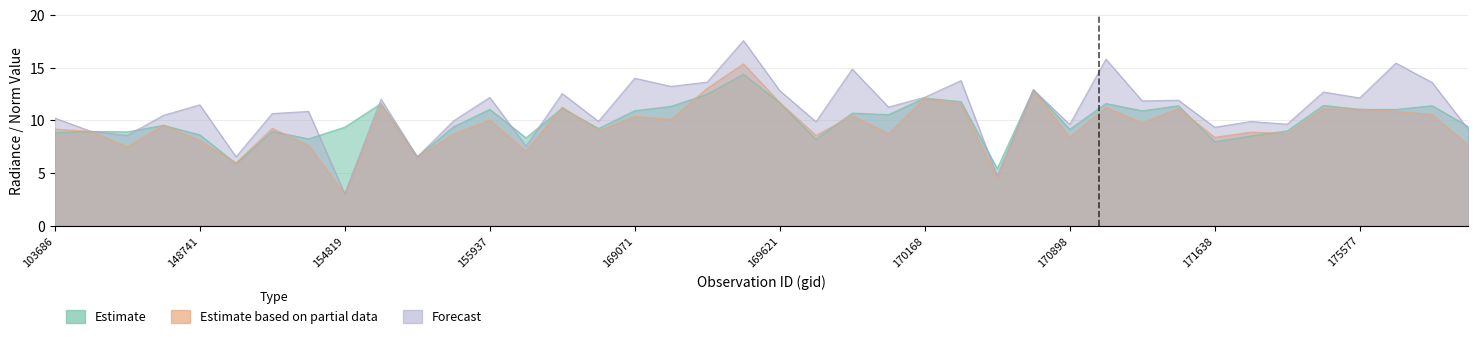

What is the value of the rade9_mult_nadir_norm point at the 23rd from the left?

10.5